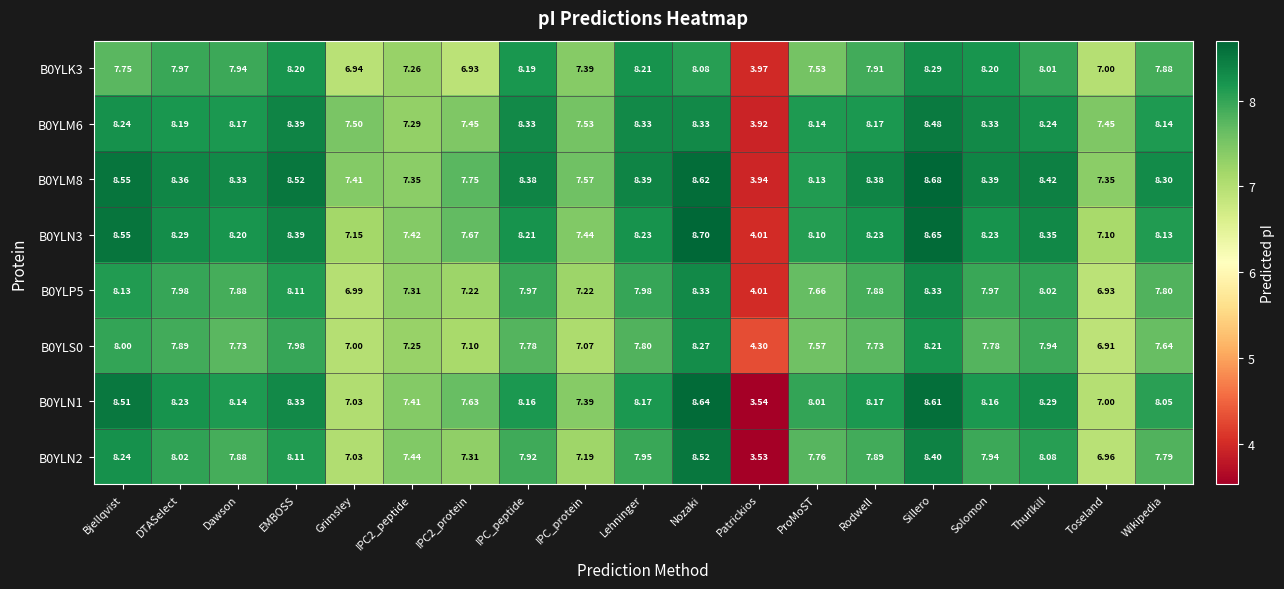

What is the total value across all series at Wikipedia?

63.7